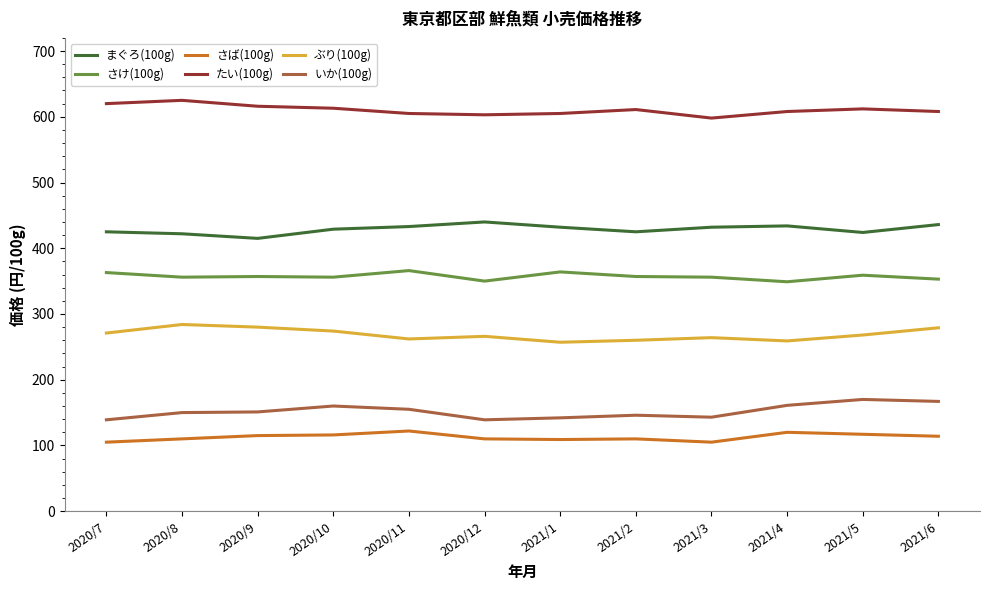

What is the minimum value shown in the chart?

105